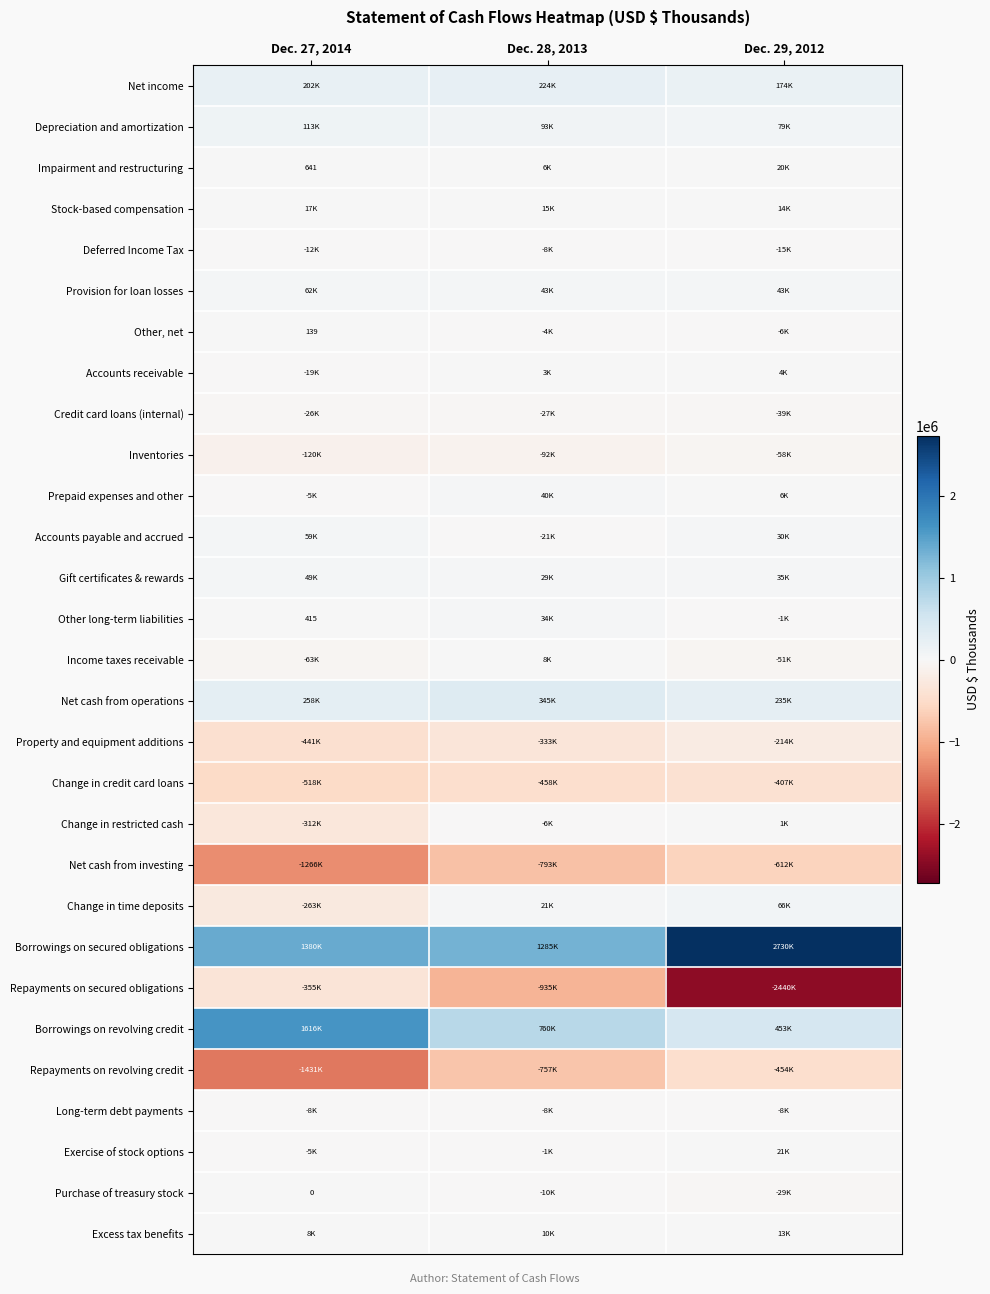

How many categories are shown in the chart?

3